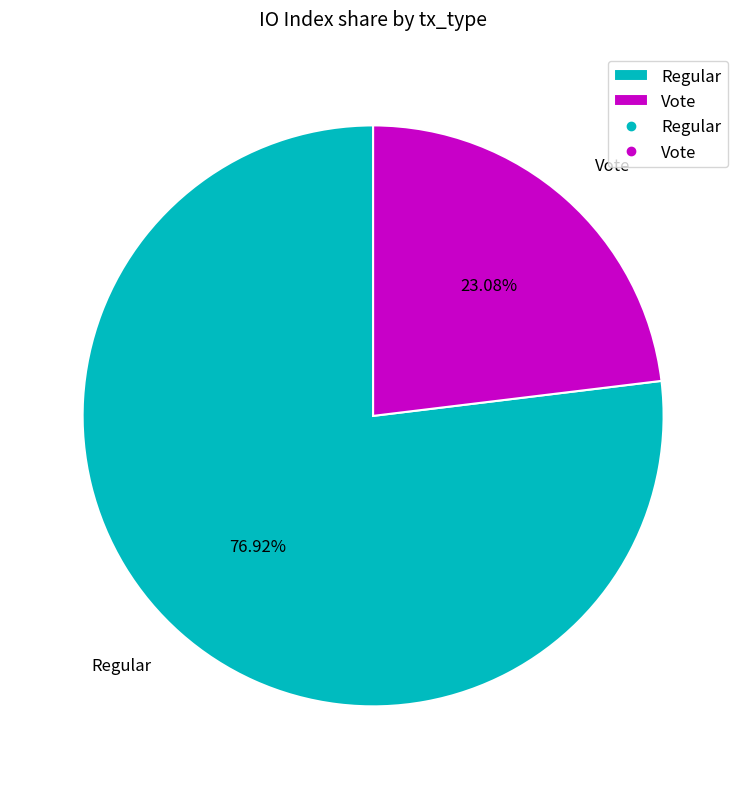

What is the ratio of the value at Regular to the value at Vote?

3.3